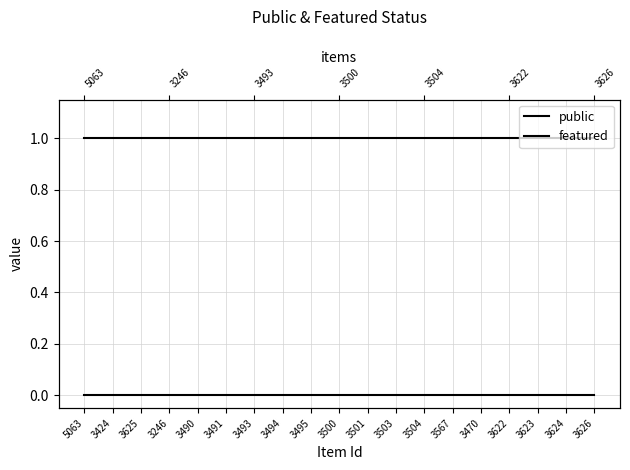

What is the spread (max minus min) of values at 3495?

1